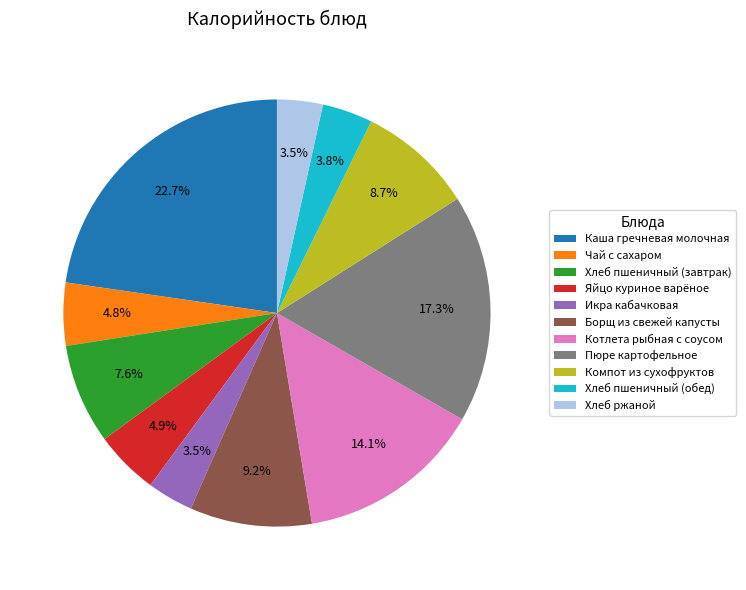

Does Хлеб ржаной represent more than half of the total?

No